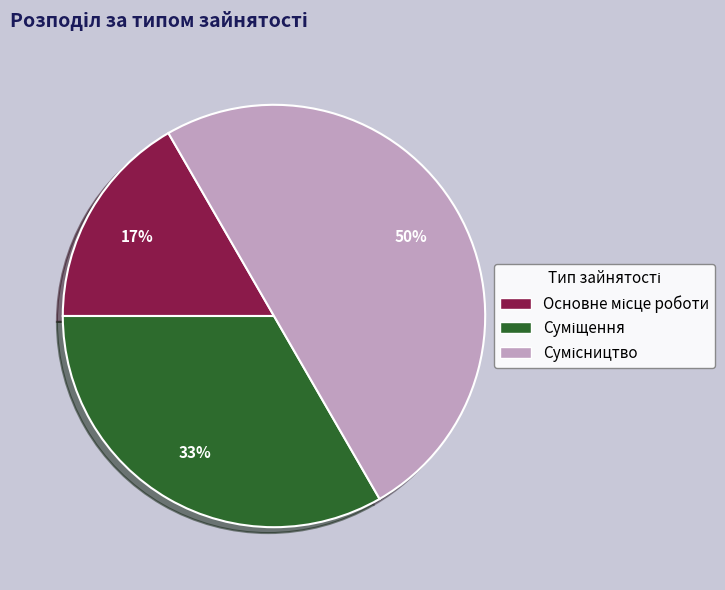

How many slices are in this pie chart?

3